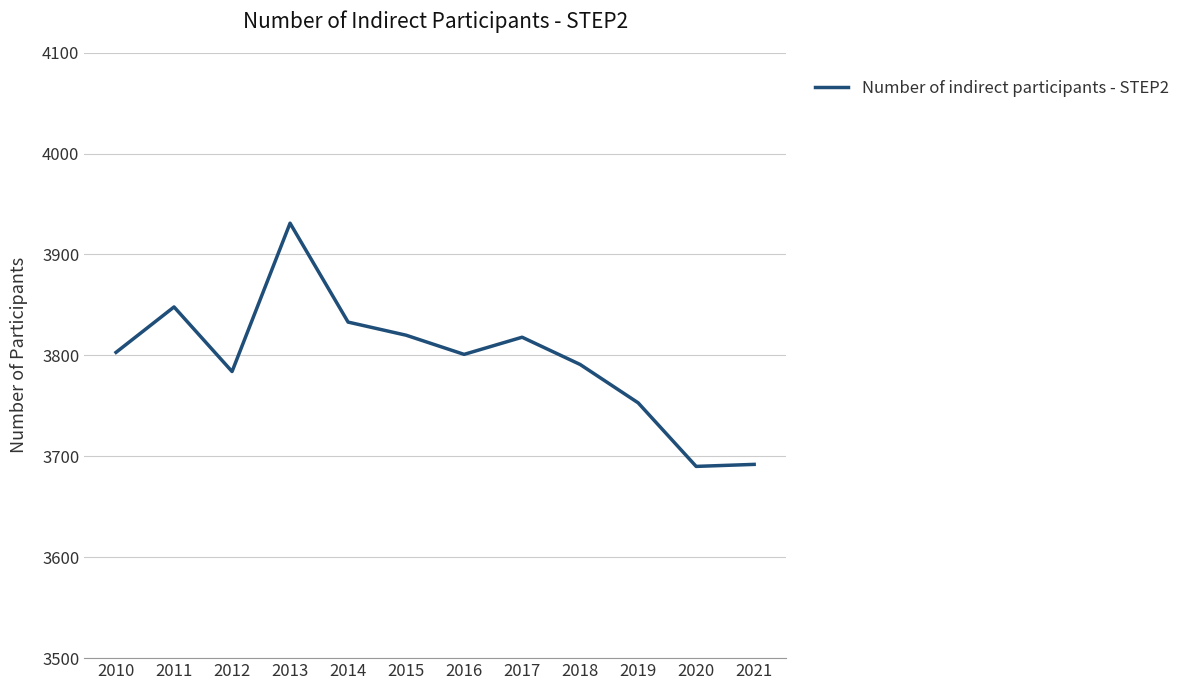

At which category does the data reach its first local peak?

2011